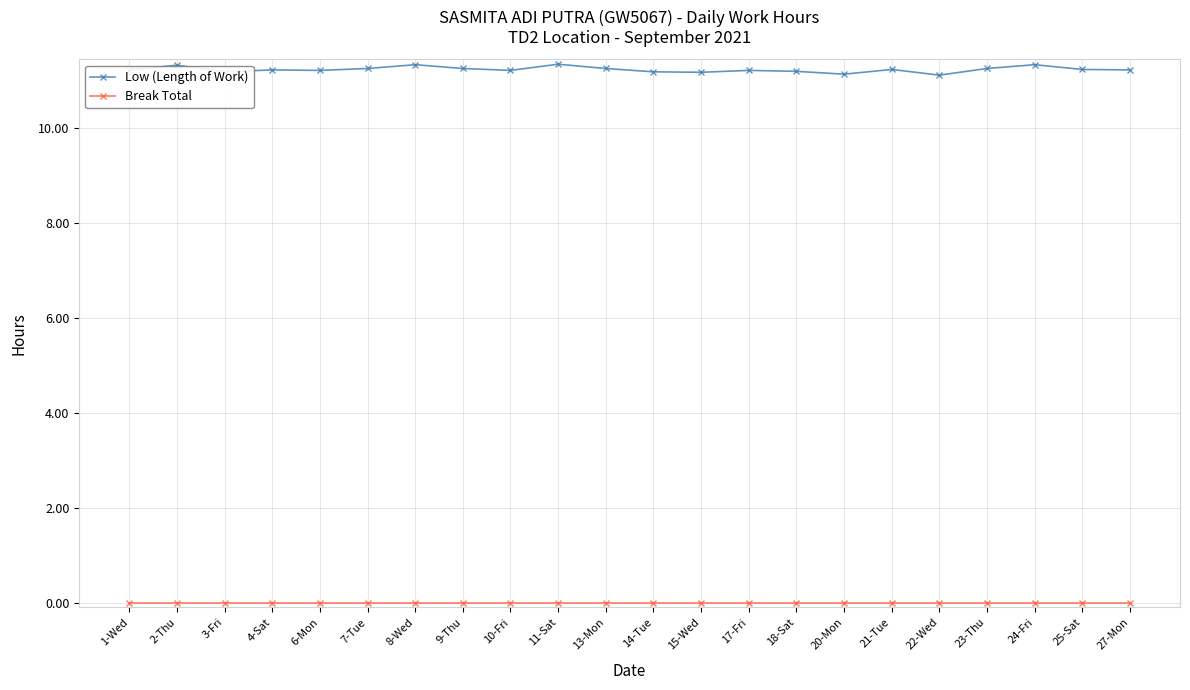

Is it true that Low (Length of Work) equals 18.0 at 22-Wed?

False